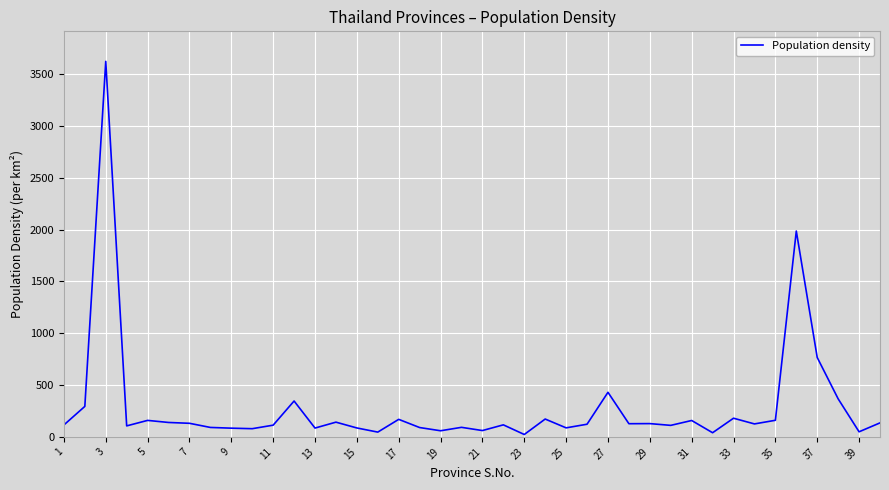

What is the difference between the maximum and minimum values?

3600